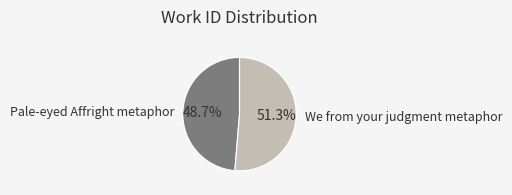

To the nearest percent, what percentage of the pie is We from your judgment metaphor?

51%